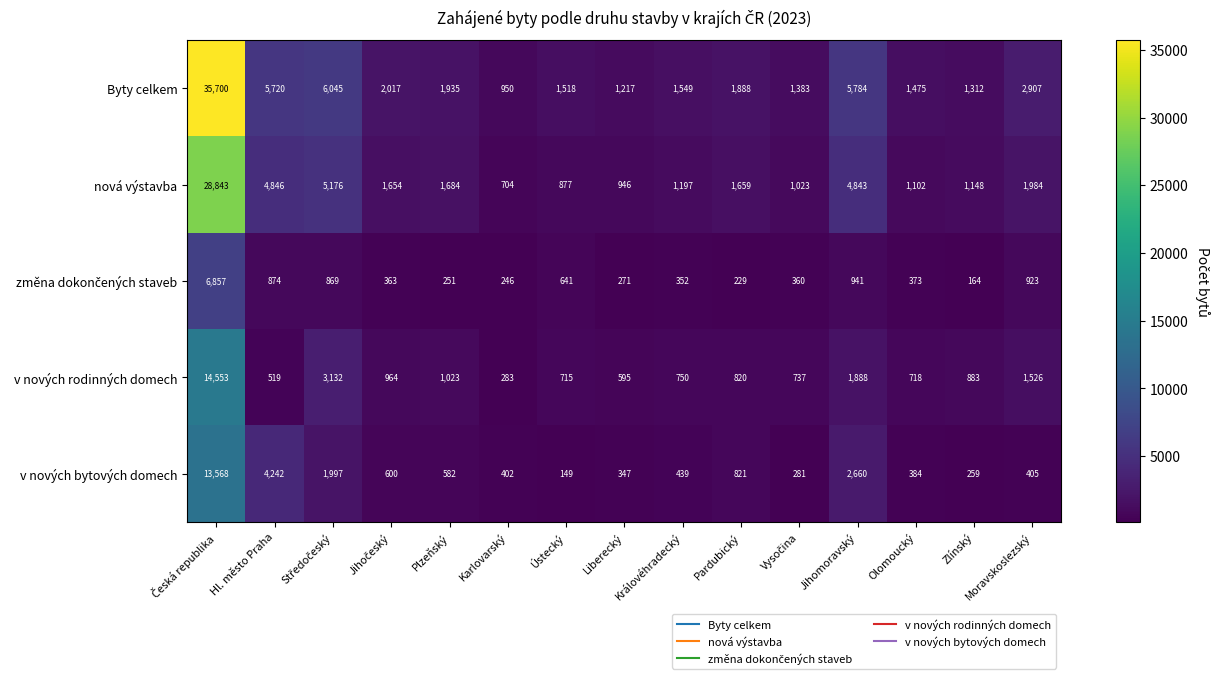

True or false: v nových bytových domech has a value of 347 at Liberecký.

True